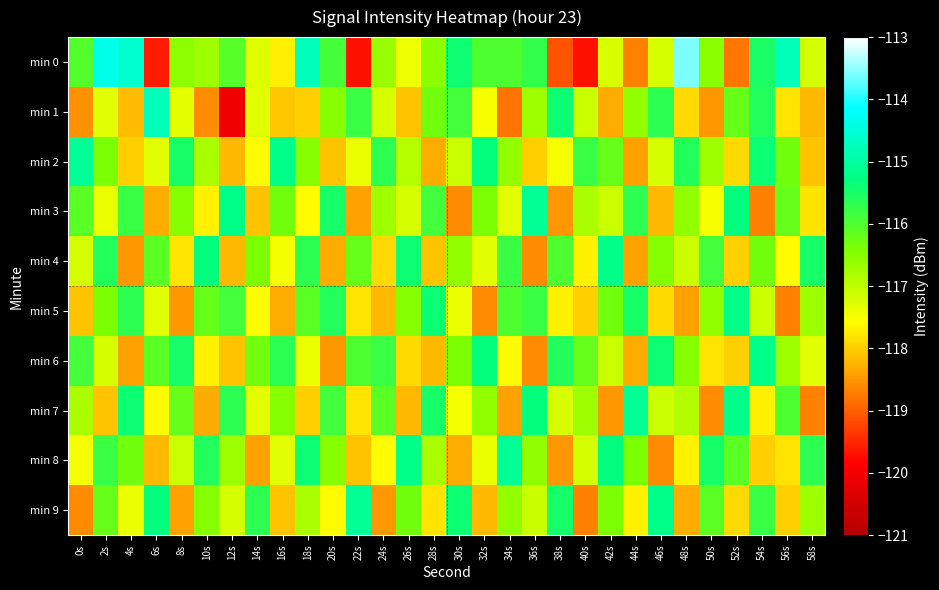

At how many categories does at least one series exceed -114?

1